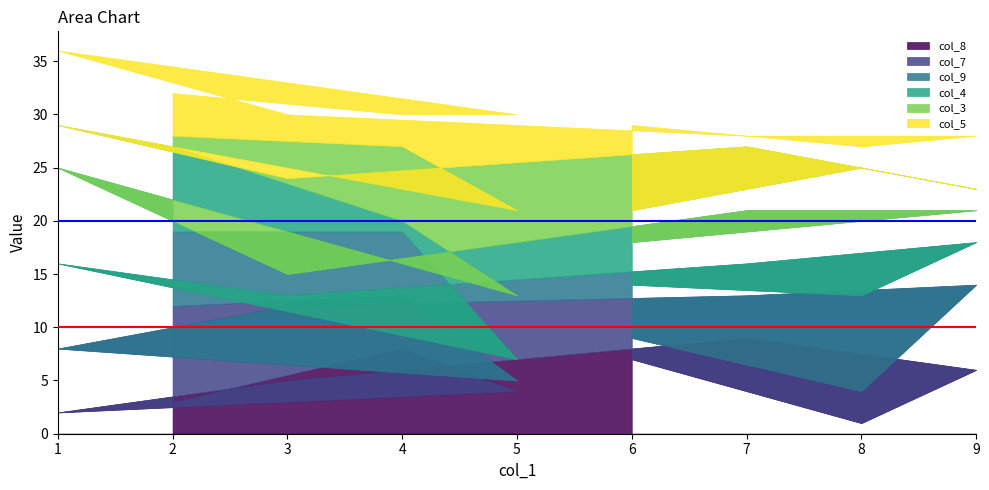

True or false: col_8 has a value of 4 at 7.

False